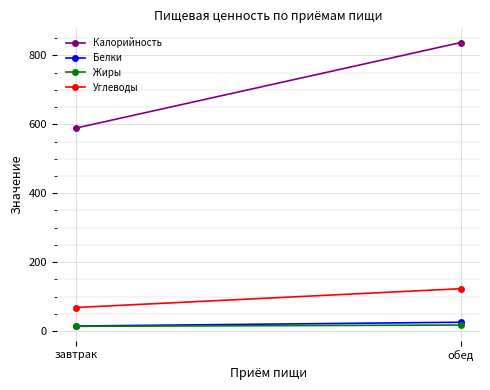

How many series are shown in this chart?

4